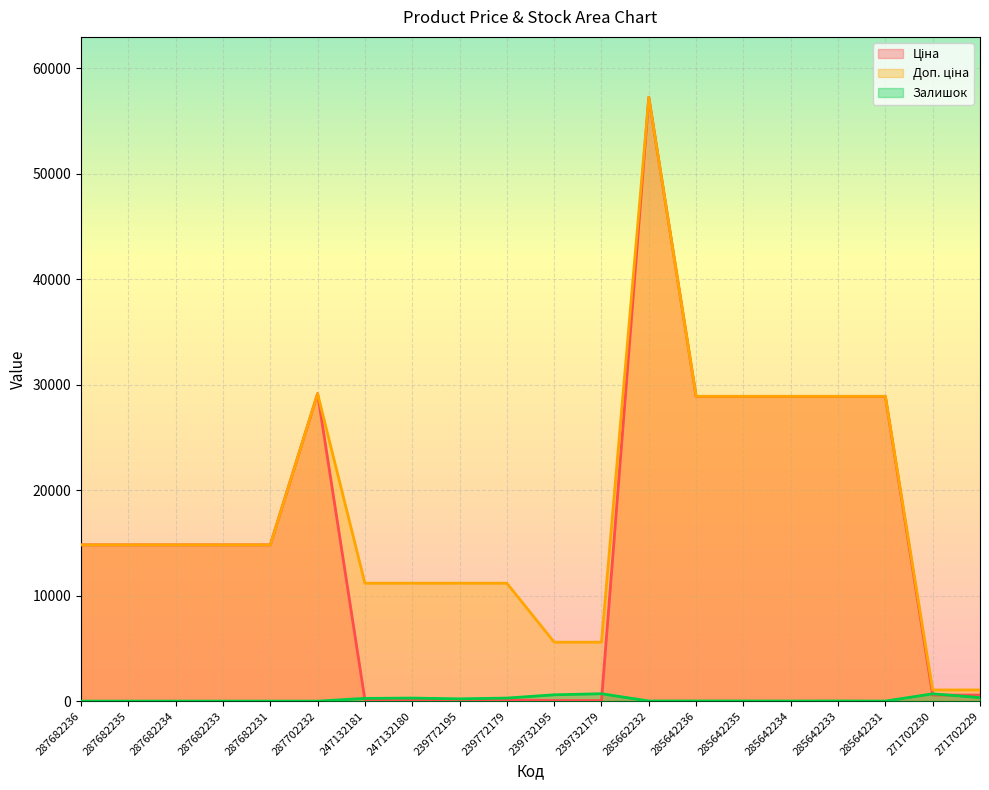

True or false: Доп. ціна and Залишок cross at least once.

False